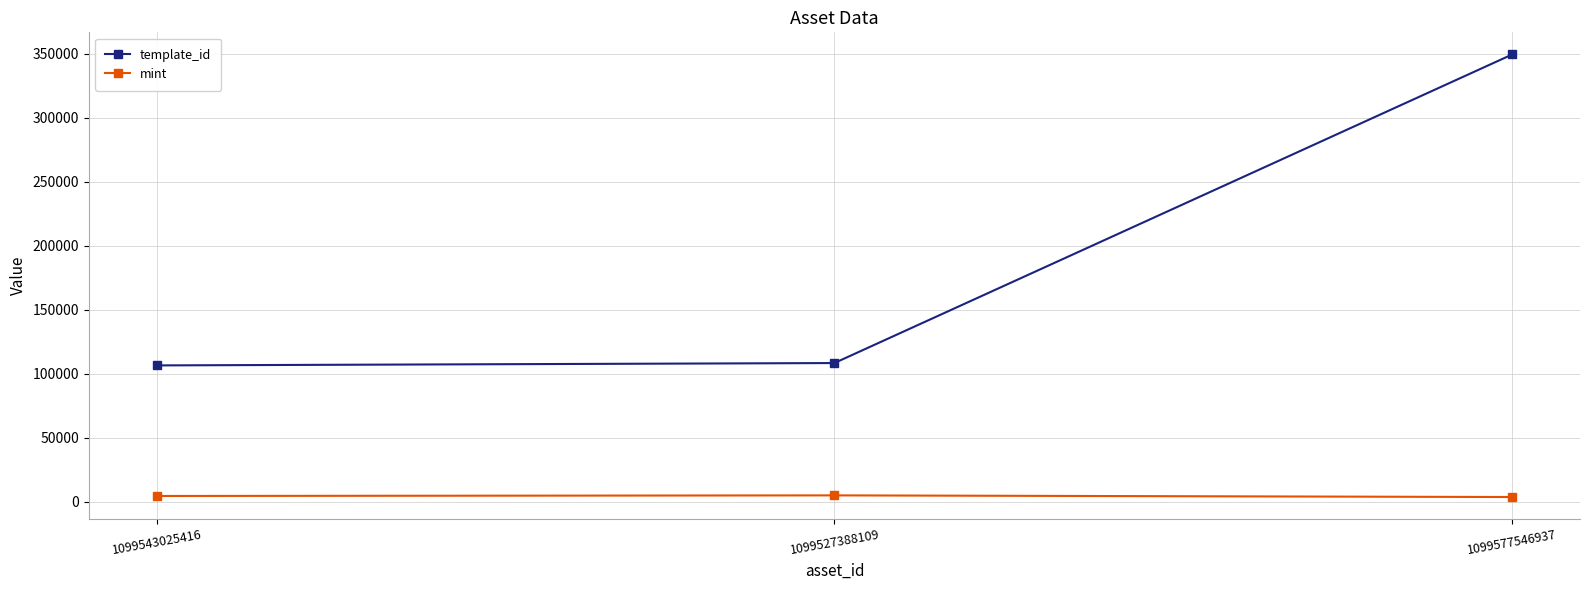

What is the greatest value displayed?

349523